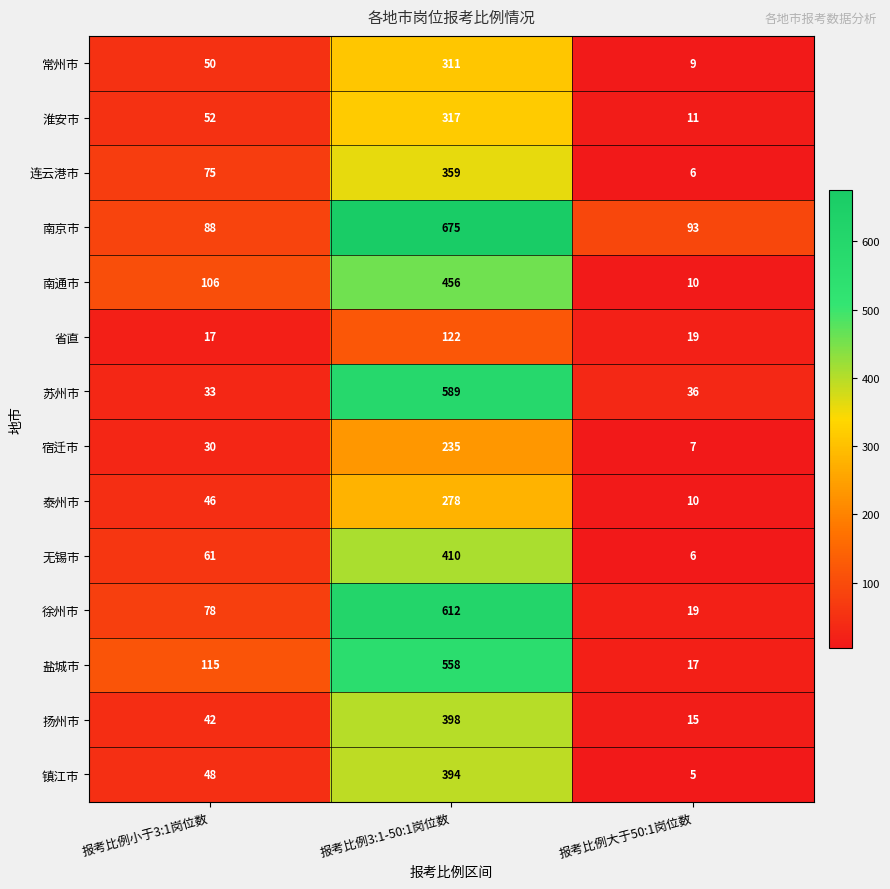

Which series has the largest total across all categories?

南京市